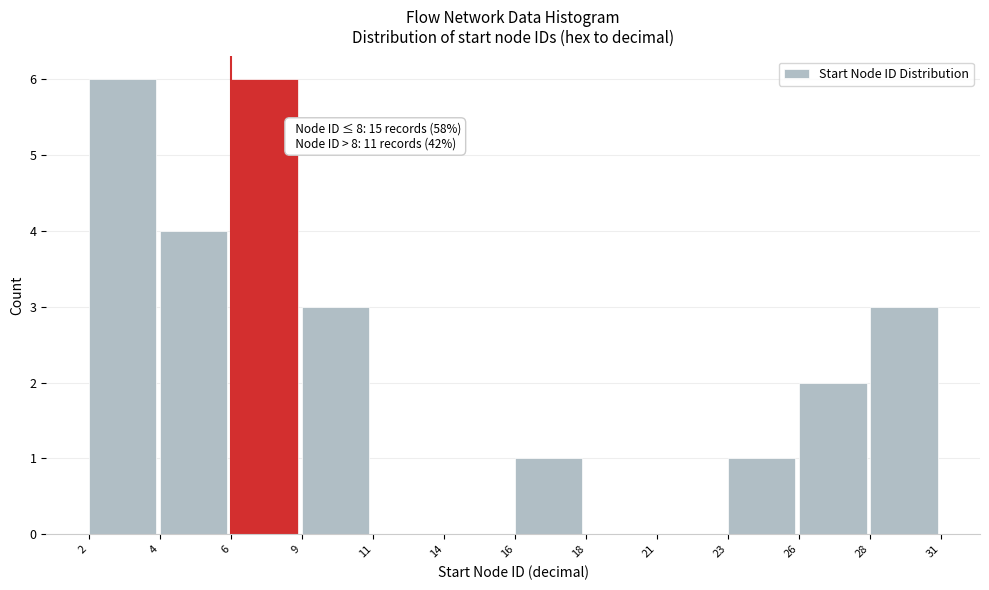

Reading left to right, transcribe all the data shown in this chart.

2=6	4=4	6=6	9=3	11=0	14=0	16=1	18=0	21=0	23=1	26=2	28=3